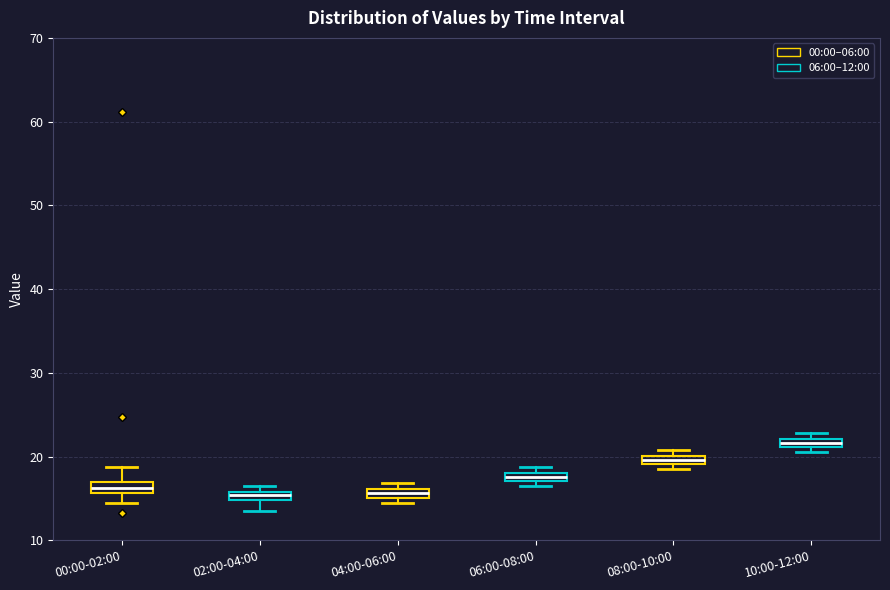

Where is the upper edge of the box for 08:00-10:00 on the y-axis? The values are not printed on the chart, so give them approximately, as read against the axis.

20